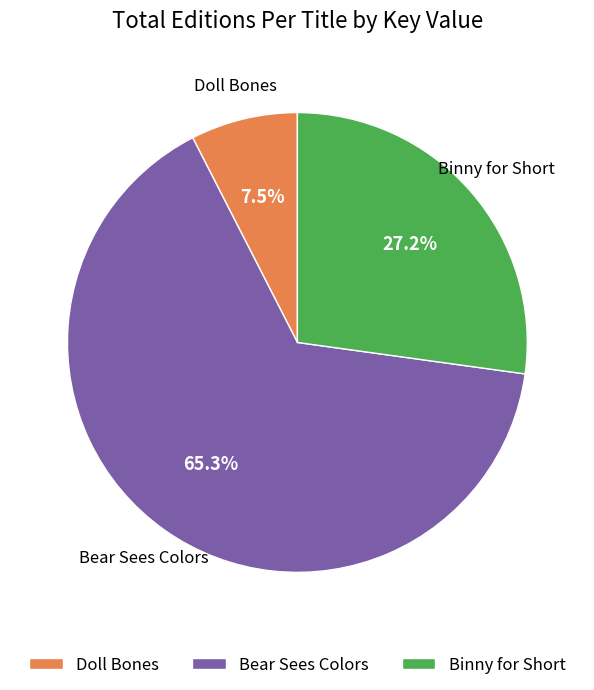

To the nearest percent, what is the difference between the Doll Bones and Bear Sees Colors slice percentages?

58%